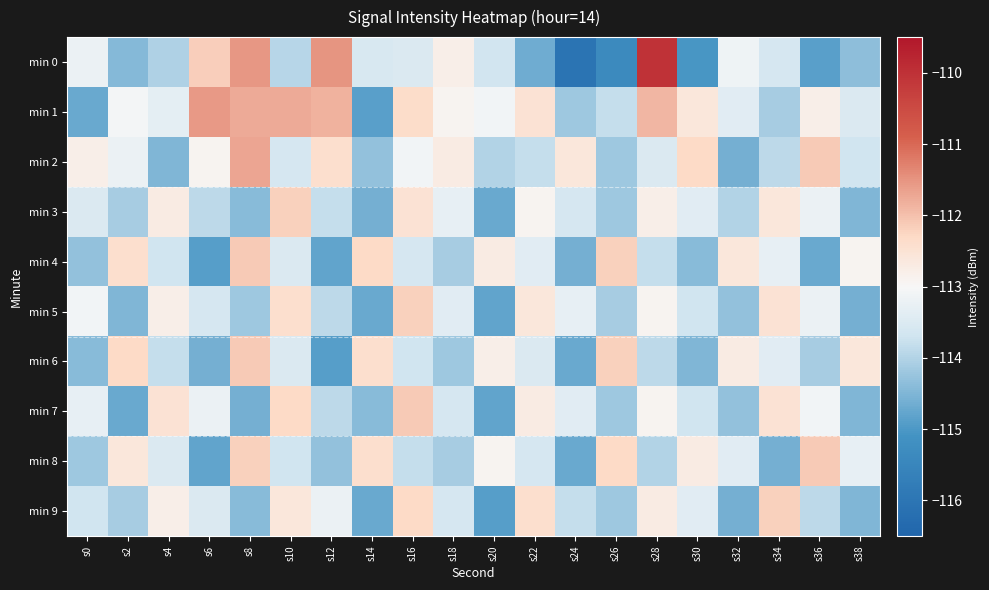

What is the total value across all series at s0?

-1137.2